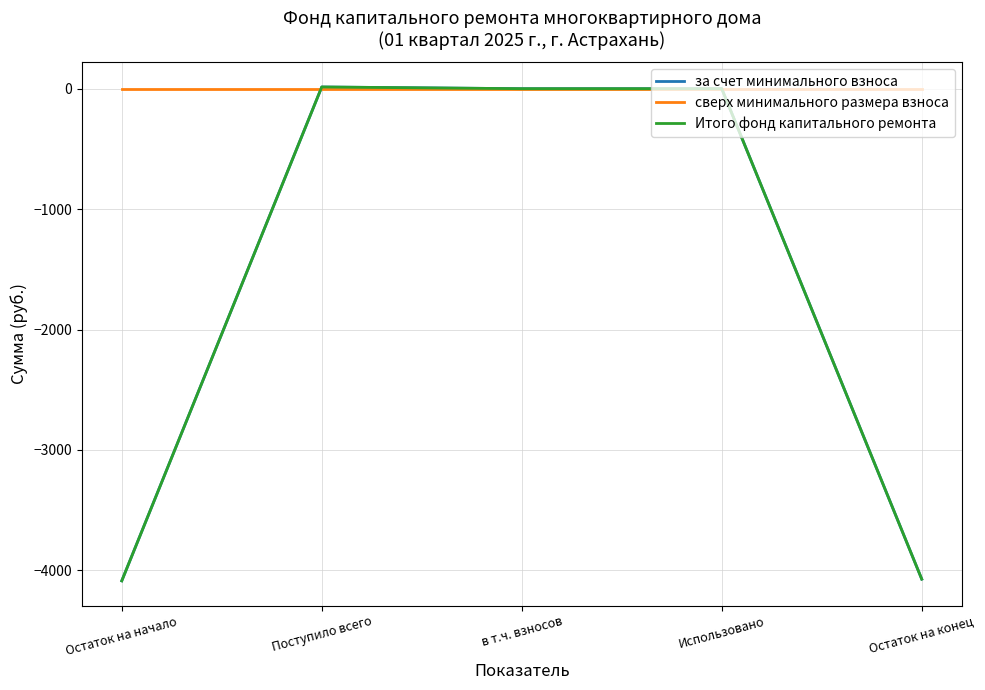

Which series has the largest total across all categories?

сверх минимального размера взноса